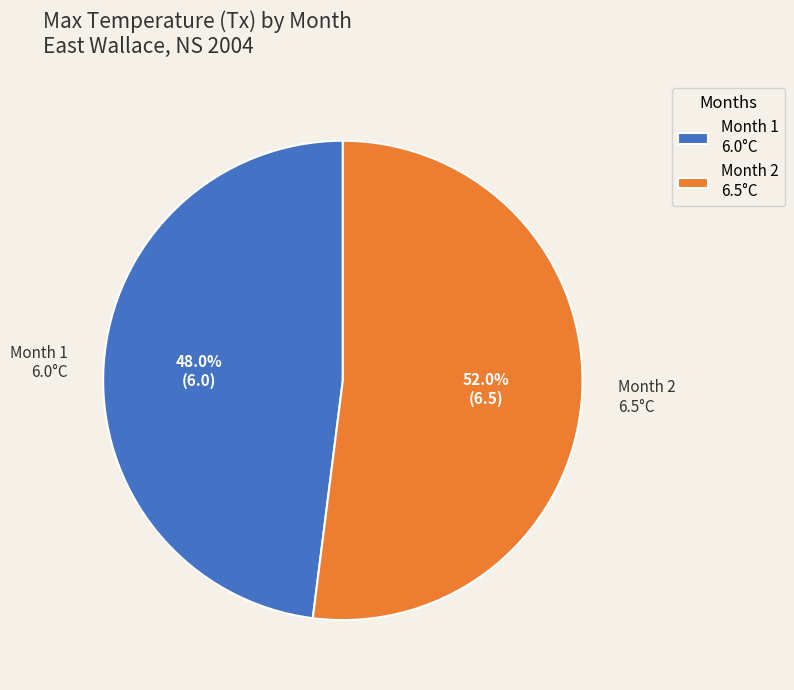

How many segments does this pie chart have?

2